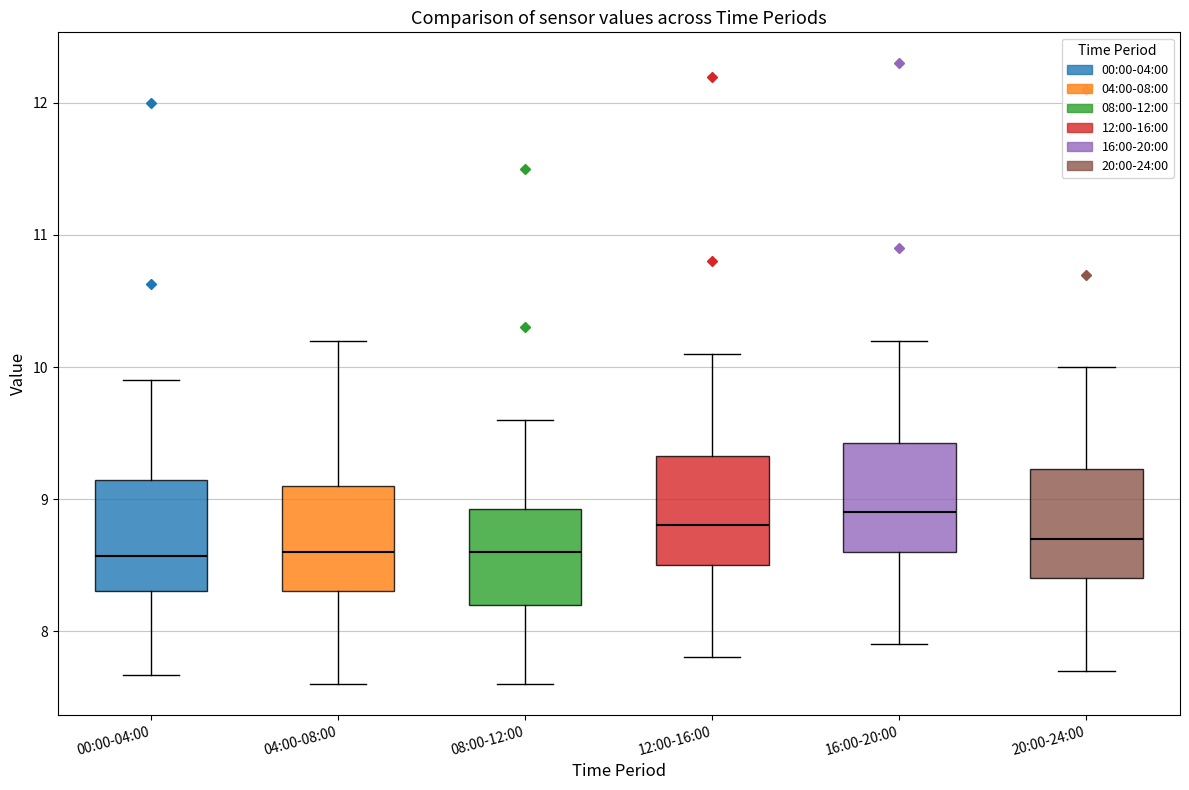

Reading left to right, transcribe this box plot: for each box, give where its median line is, the range the box spans, and where its two whiskers end, as read against the y-axis. The values are not printed on the chart, so give them approximately, as read against the axis.

00:00-04:00: median 8.6, box 8.3 to 9.1, whiskers 7.7 to 9.9
04:00-08:00: median 8.6, box 8.3 to 9.1, whiskers 7.6 to 10.2
08:00-12:00: median 8.6, box 8.2 to 8.9, whiskers 7.6 to 9.6
12:00-16:00: median 8.8, box 8.5 to 9.3, whiskers 7.8 to 10.1
16:00-20:00: median 8.9, box 8.6 to 9.4, whiskers 7.9 to 10.2
20:00-24:00: median 8.7, box 8.4 to 9.2, whiskers 7.7 to 10.0